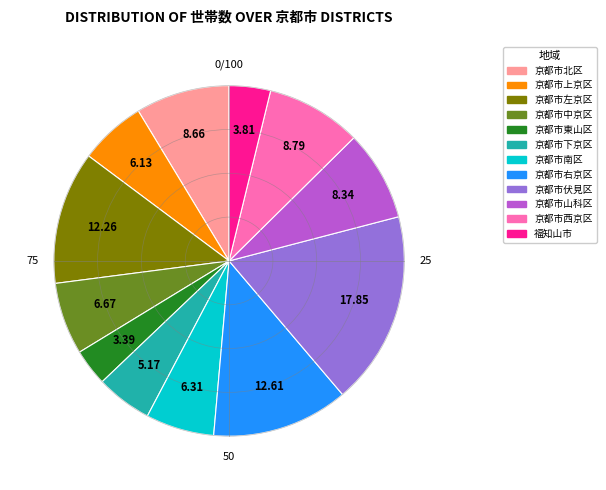

Is there a majority slice in this chart?

No